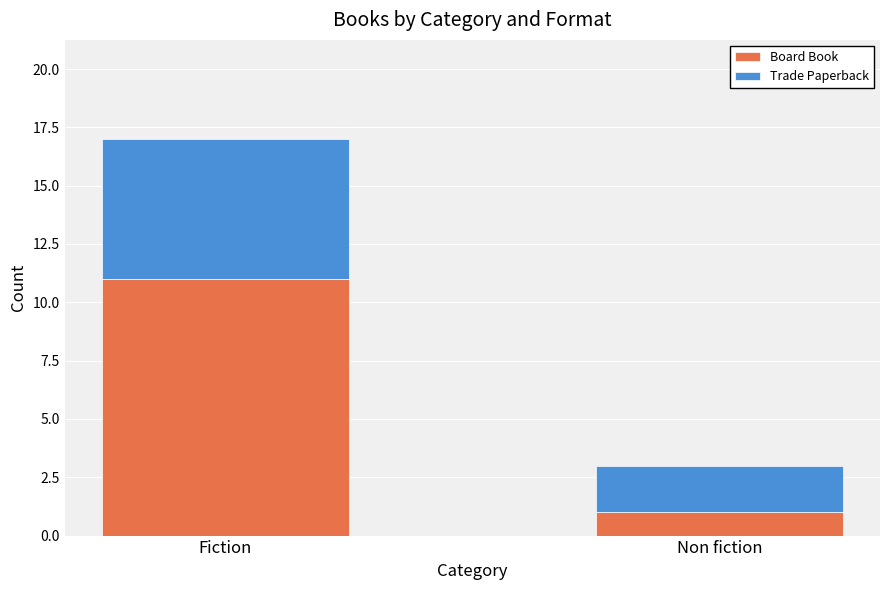

At which category is the sum across all series the highest?

Fiction